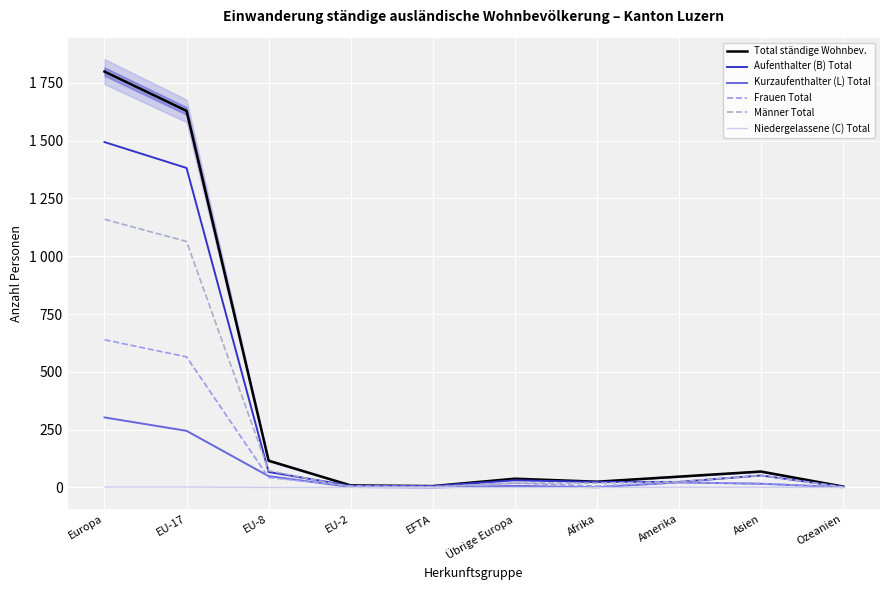

Rank the series at Europa from lowest to highest value.

Niedergelassene (C) Total, Kurzaufenthalter (L) Total, Frauen Total, Männer Total, Aufenthalter (B) Total, Total ständige Wohnbev.